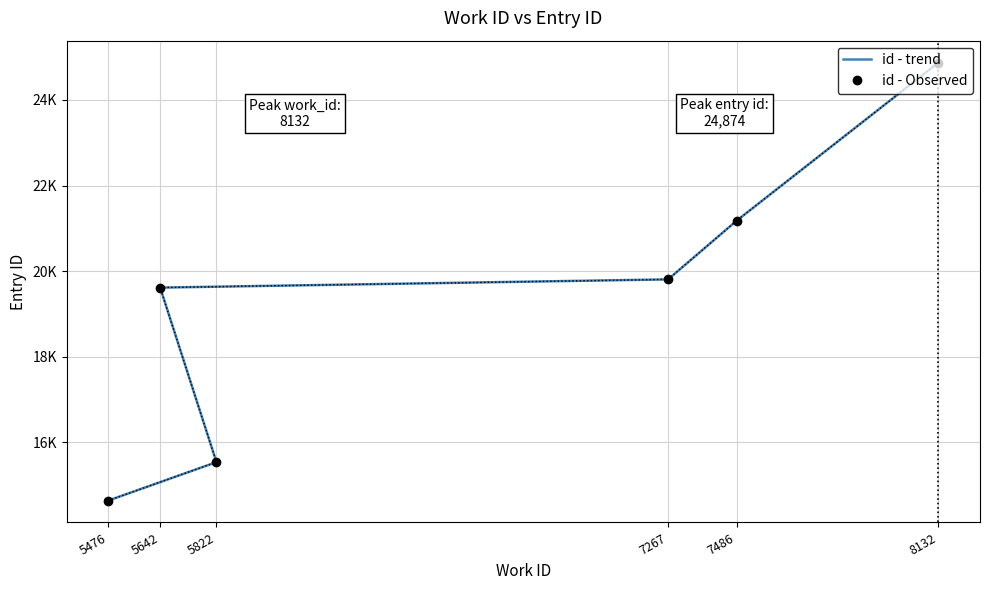

What is the difference between the maximum and minimum values in the id - Observed series?

10234